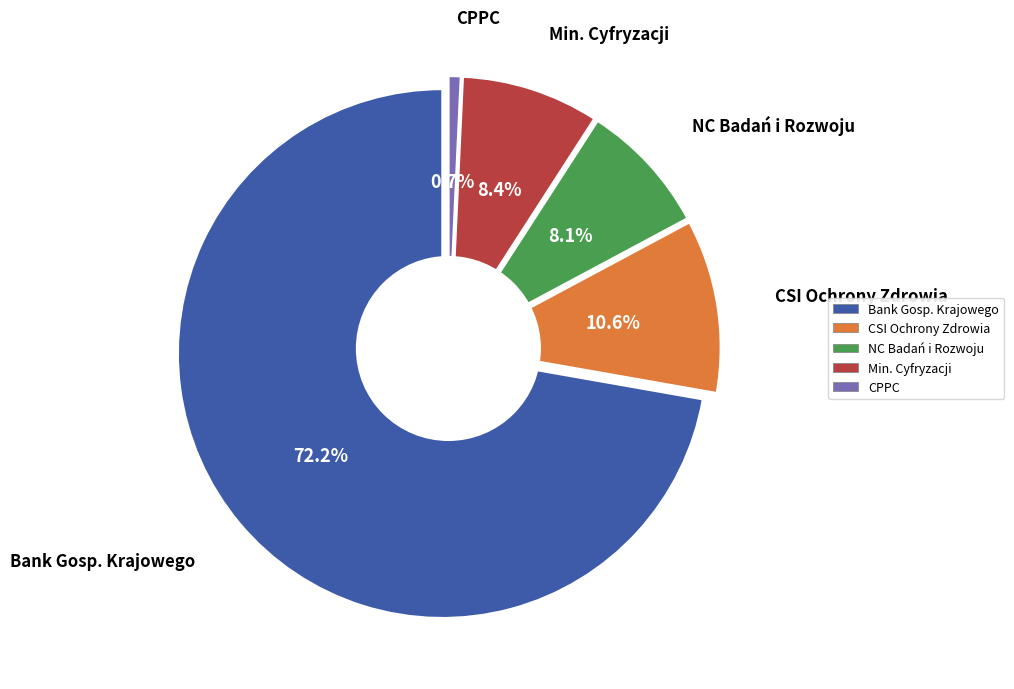

What is the change in value from CENTRUM SYSTEMÓW INFORMACYJNYCH OCHRONY ZDROWIA to CENTRUM PROJEKTÓW POLSKA CYFROWA?

-160463401.5